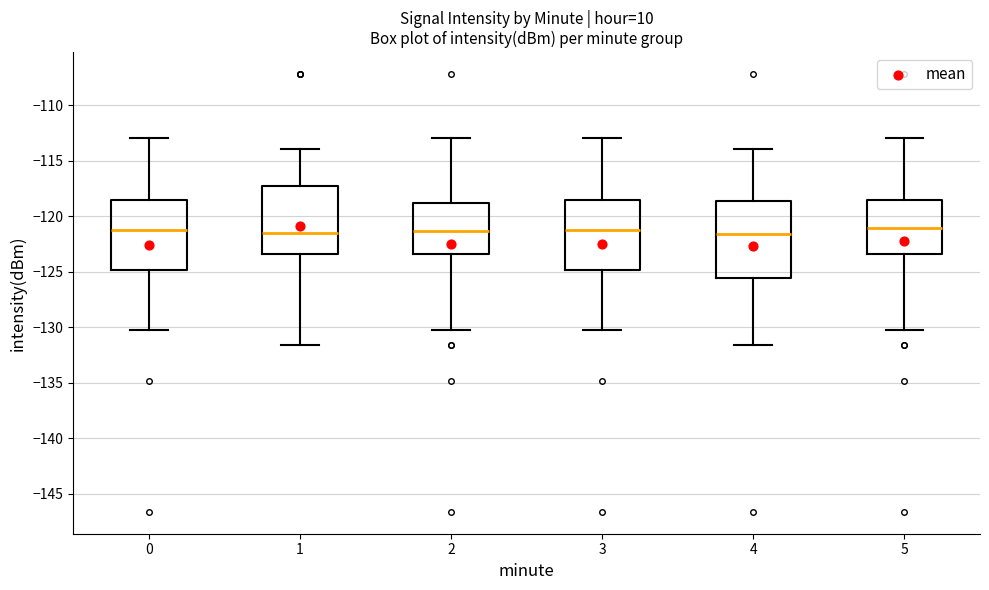

Comparing the boxes themselves (not the whiskers), which one is the tallest?

4